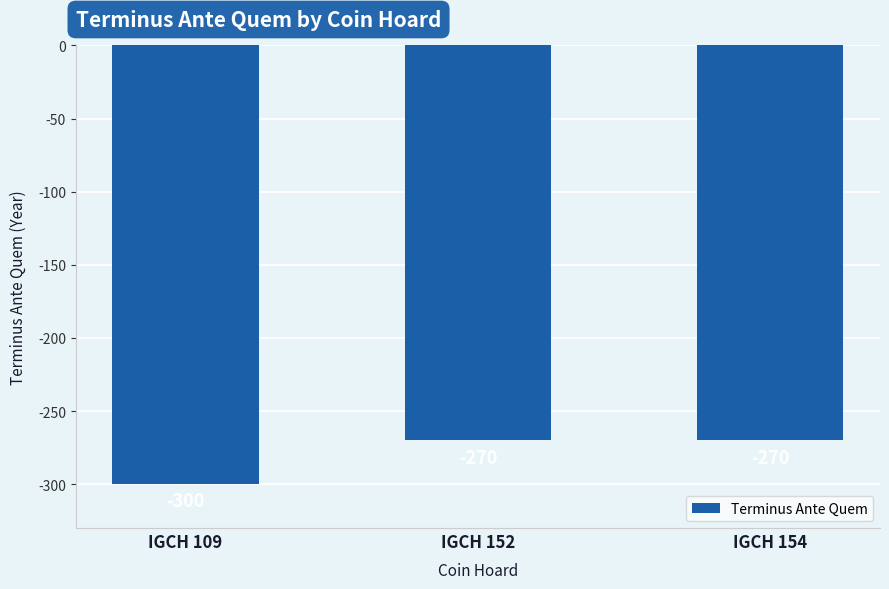

What is the value of the 1st bar from the left?

-300